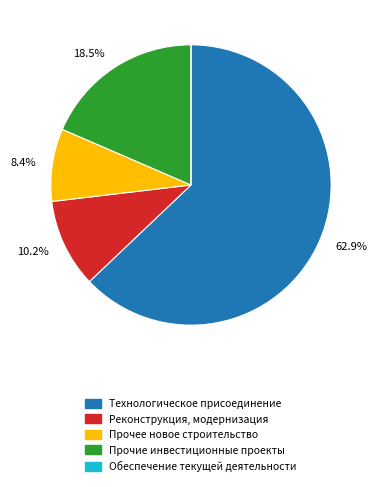

Is there a majority slice in this chart?

Yes